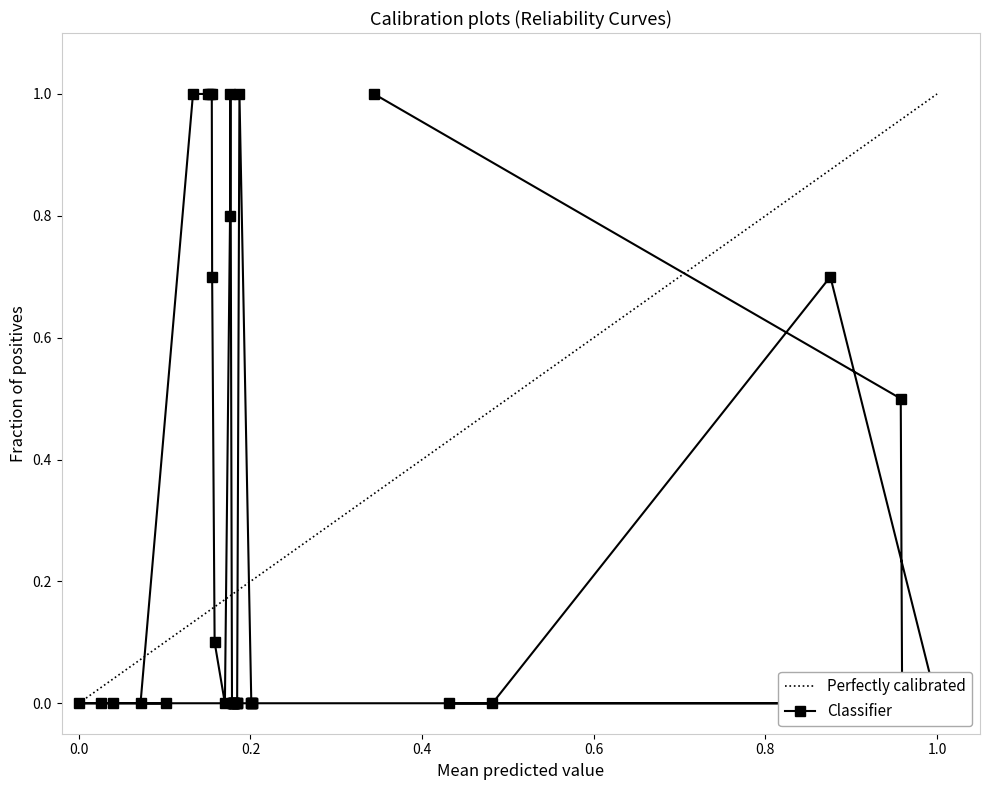

What is the greatest value displayed?

1.0